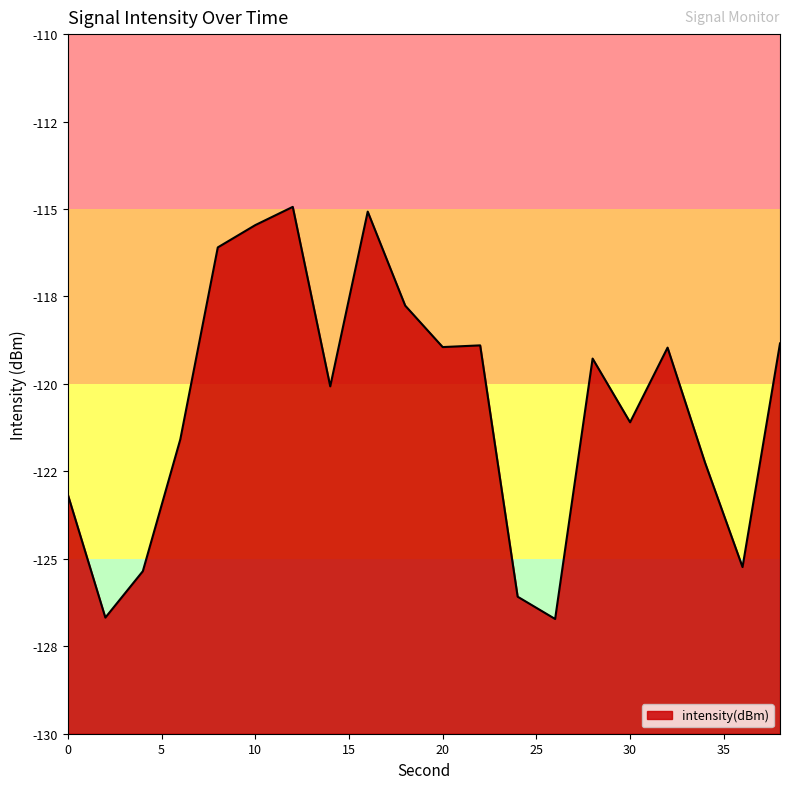

At which category does the chart reach its peak across all series?

12